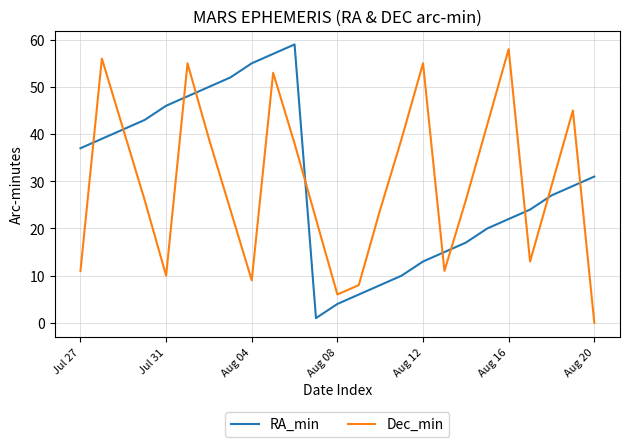

What is the highest value of the Dec_min series?

58